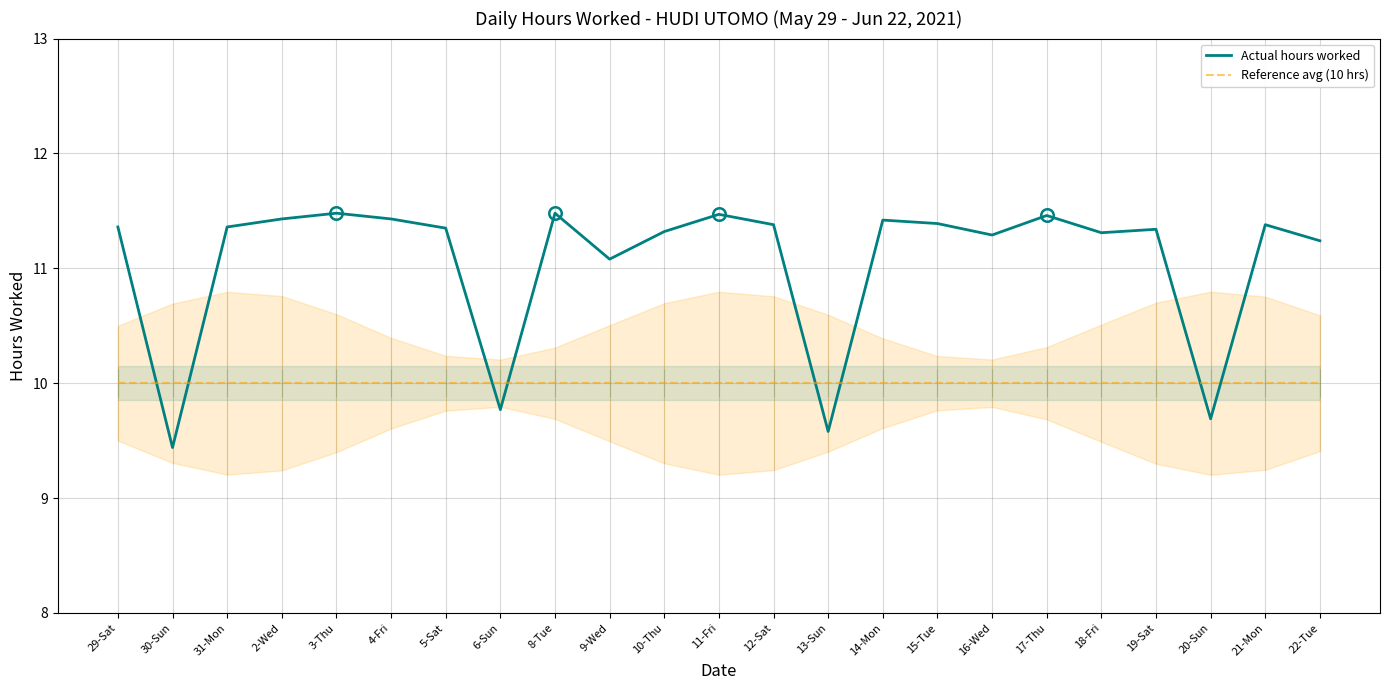

Which has a higher value, 16-Wed or 10-Thu?

10-Thu